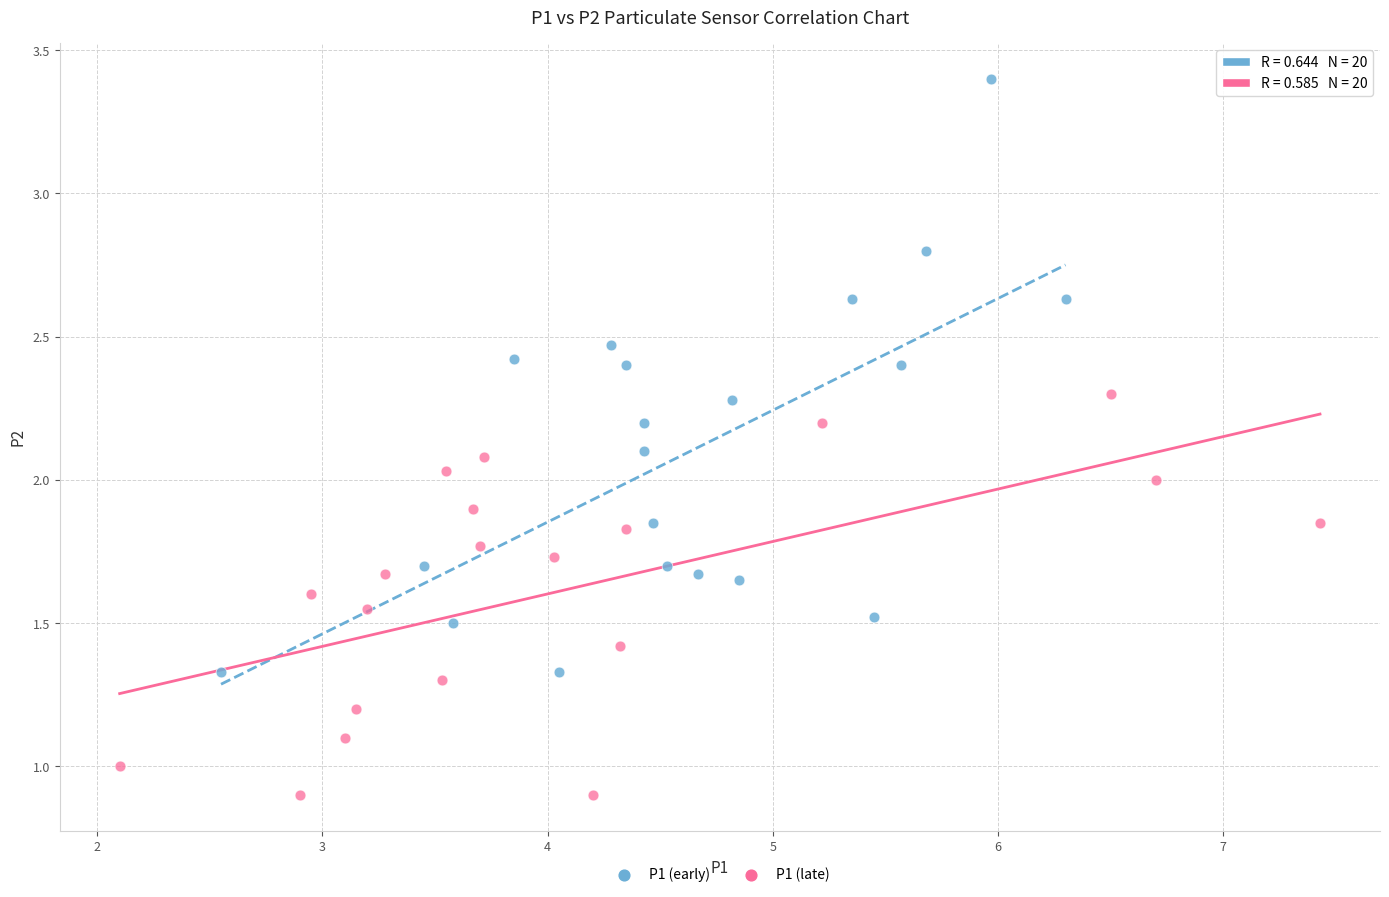

Which series has the largest Y range (max minus min)?

P1 (early)